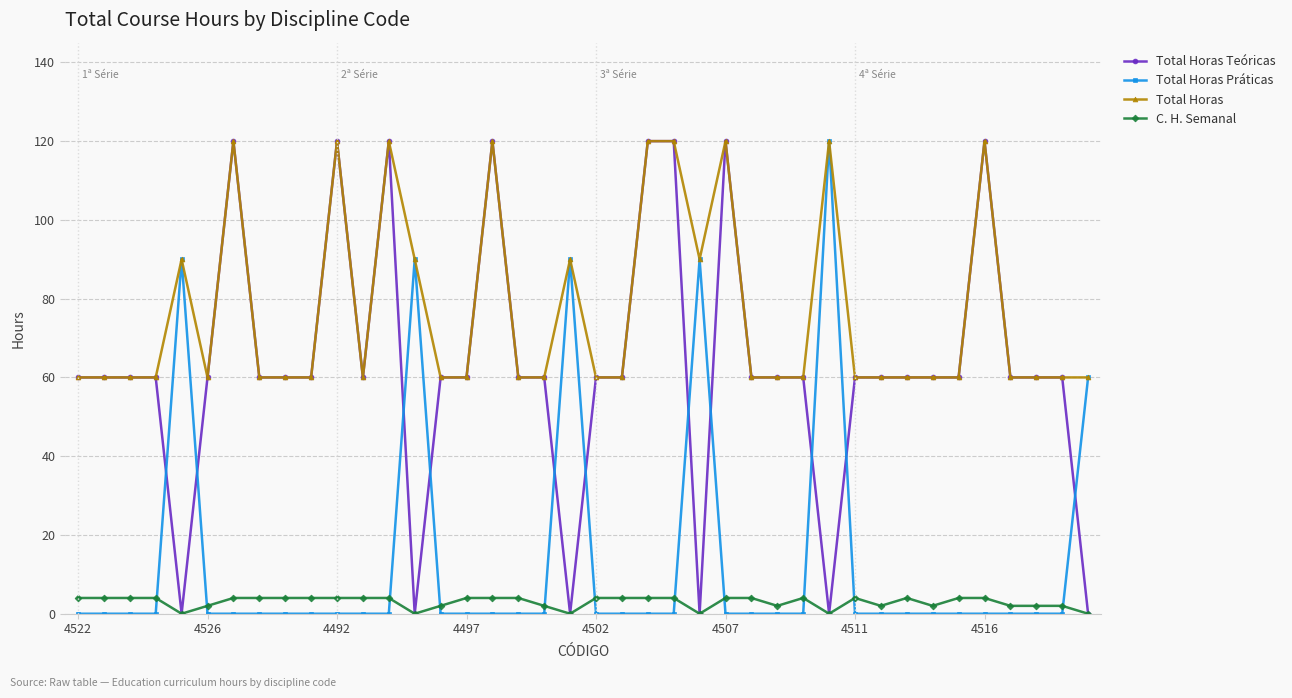

True or false: Total Horas and C. H. Semanal intersect in this chart.

False